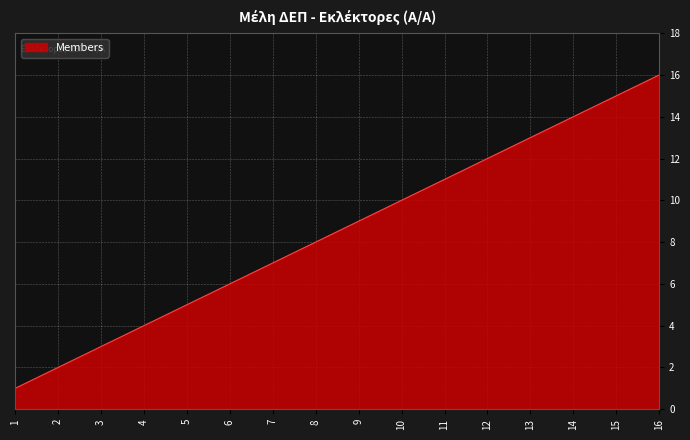

At which category does the chart reach its peak across all series?

16